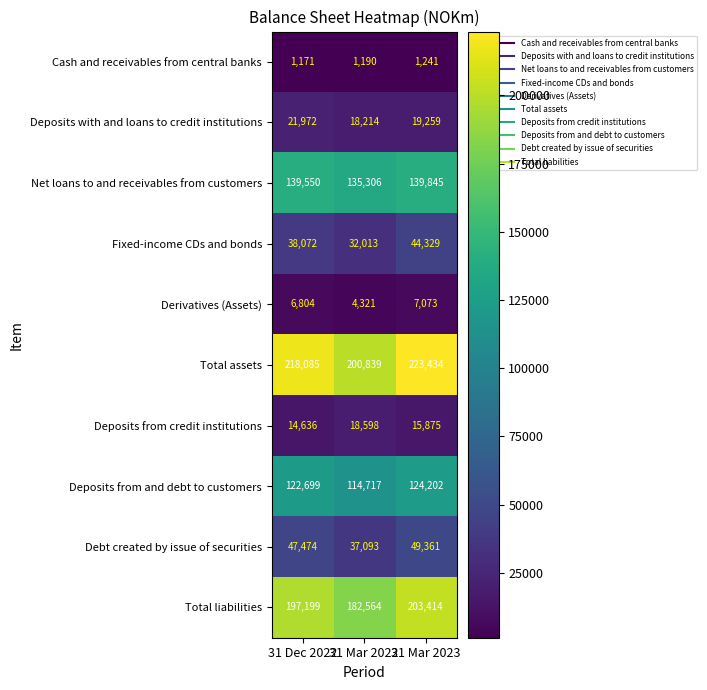

What is the total value across all series at 31 Dec 2022?

807662